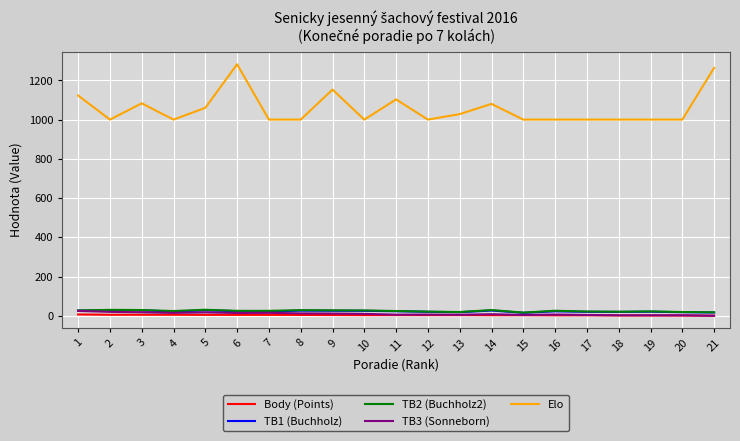

At how many categories does at least one series exceed 948?

21